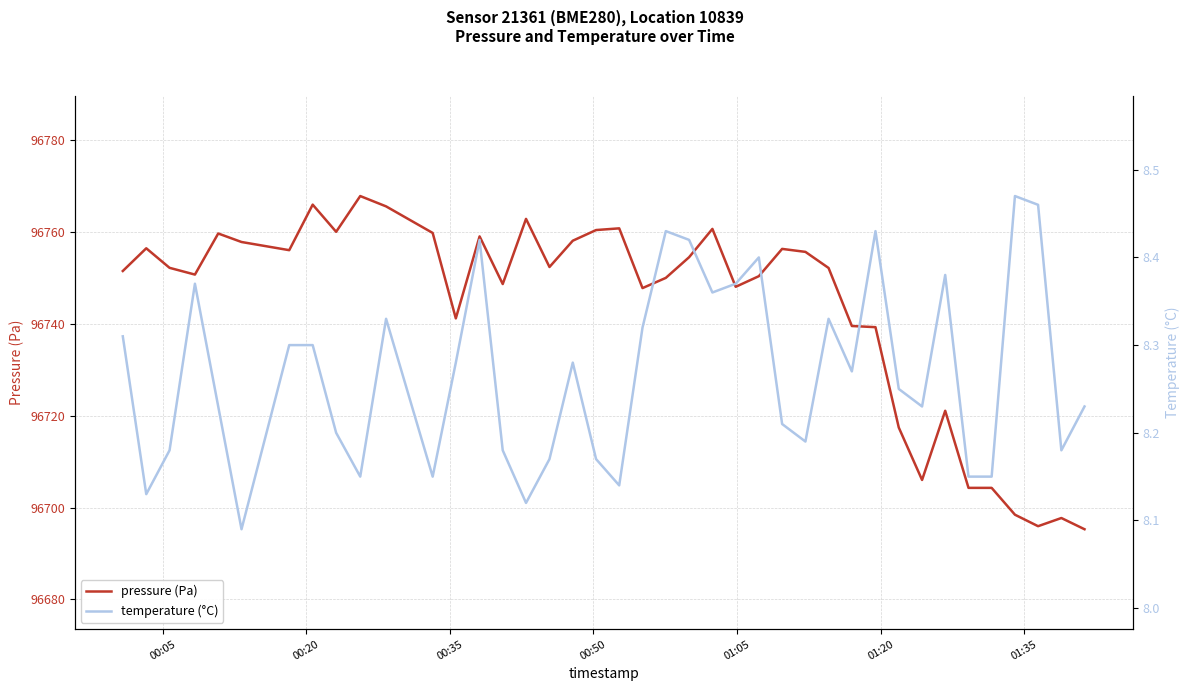

How many lines are shown in the chart?

2